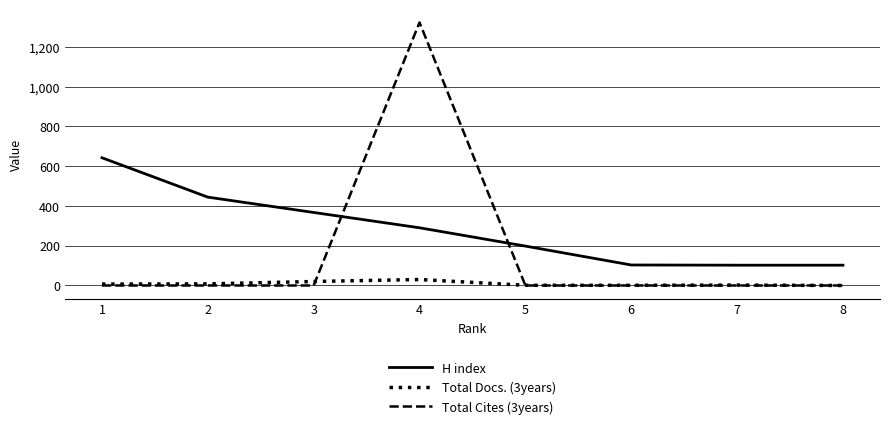

What is the average value of the H index series?

281